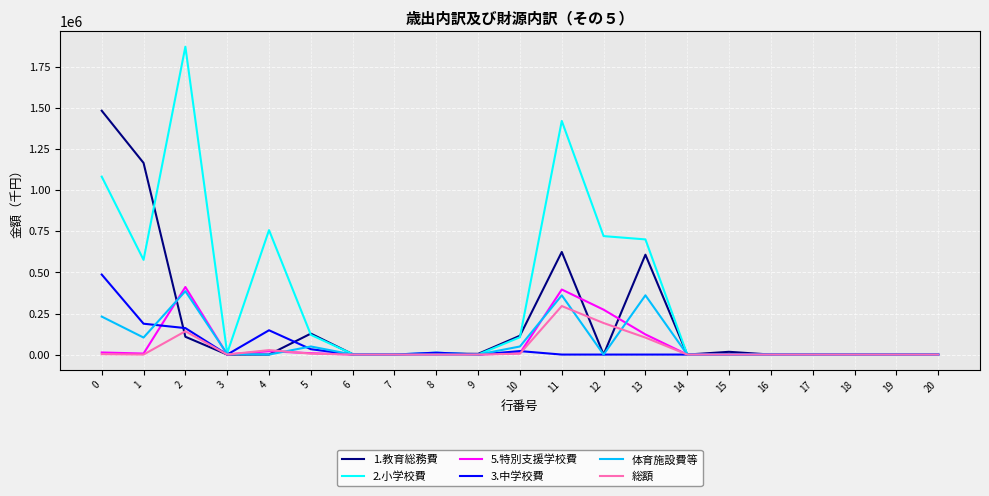

Does the chart have visible grid lines?

Yes